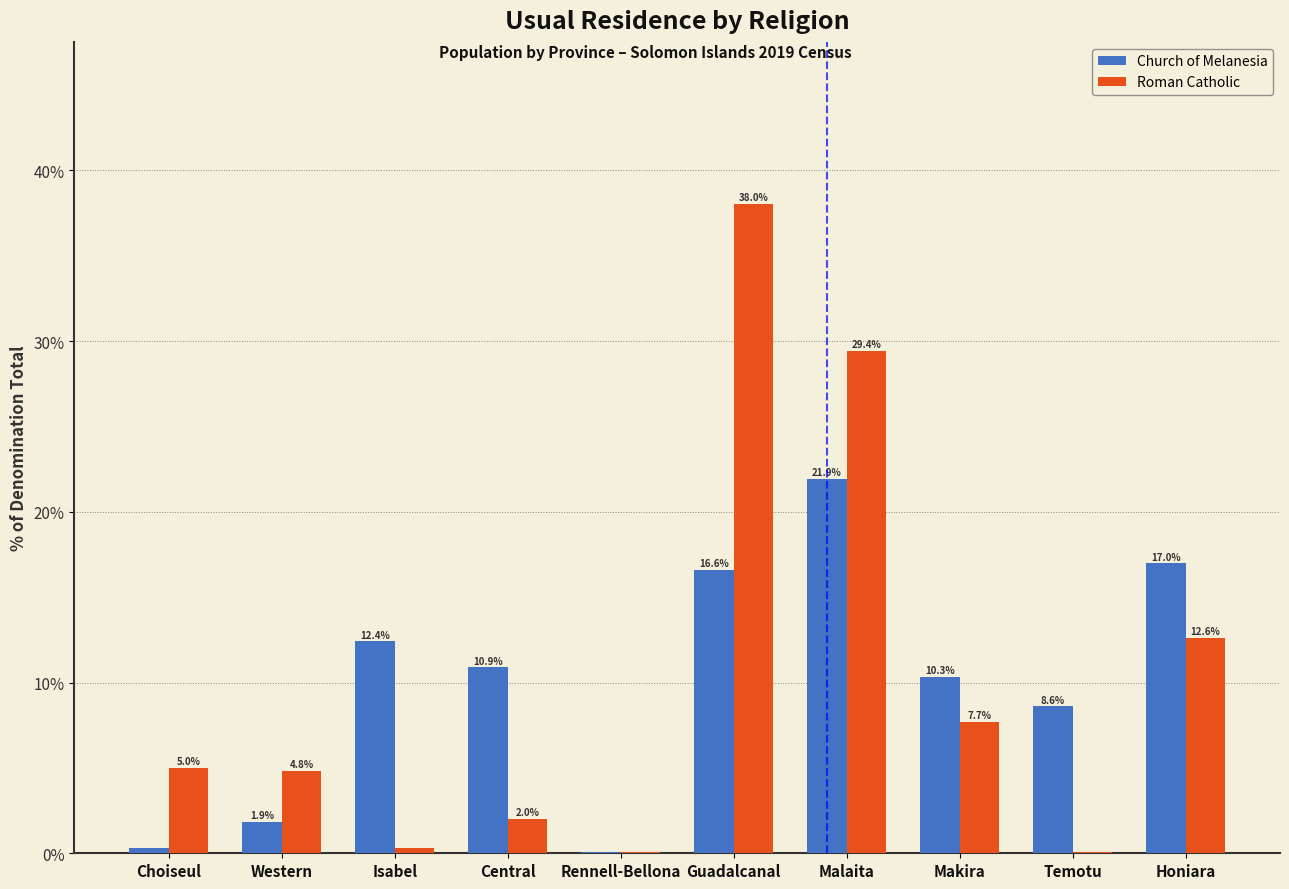

What is the total value across all series at Western?

6.7